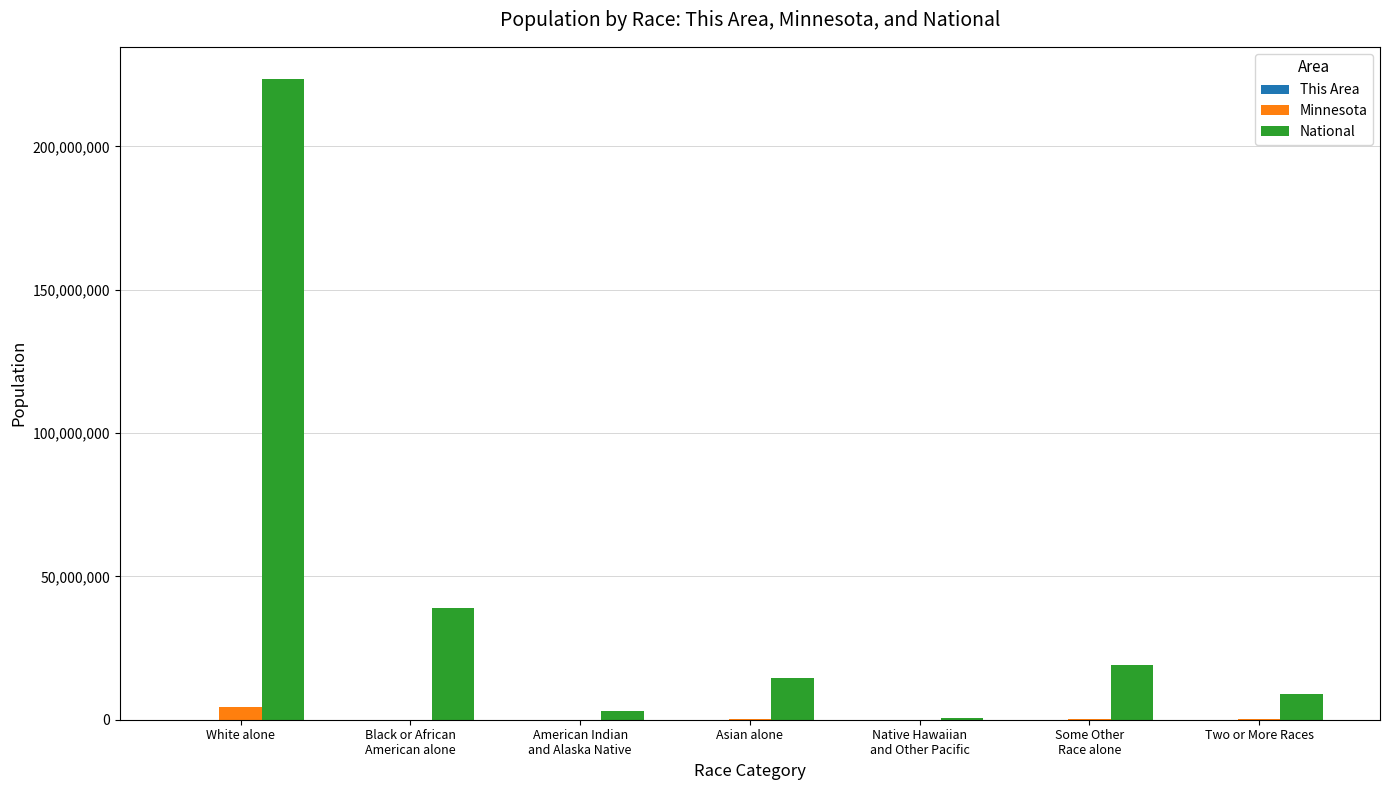

What is the maximum value shown in the chart?

223553265